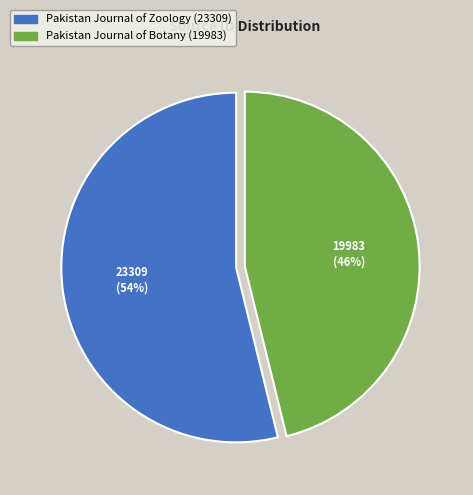

To the nearest percent, what is the difference between the Pakistan Journal of Botany and Pakistan Journal of Zoology slice percentages?

8%